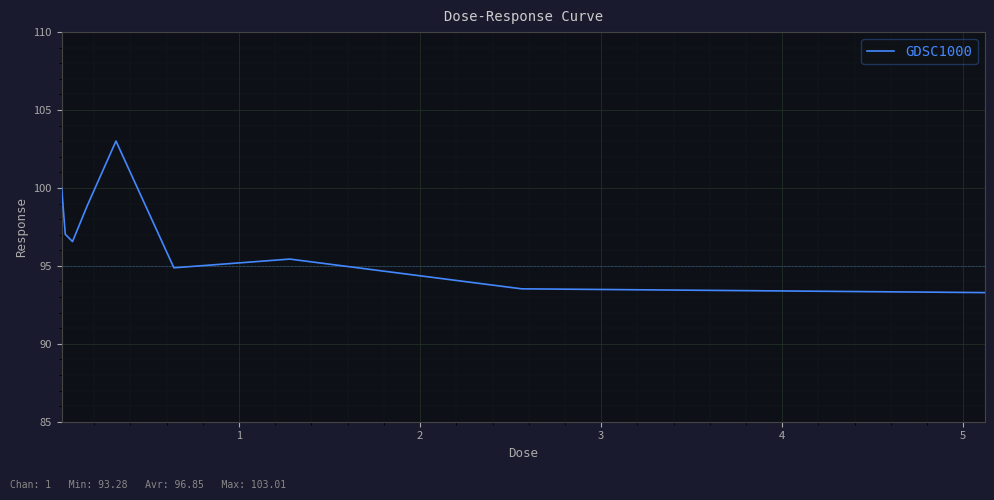

Reading left to right, extract all data points from this chart.

100.0	97.0	96.6	98.8	103.0	94.9	95.4	93.5	93.3